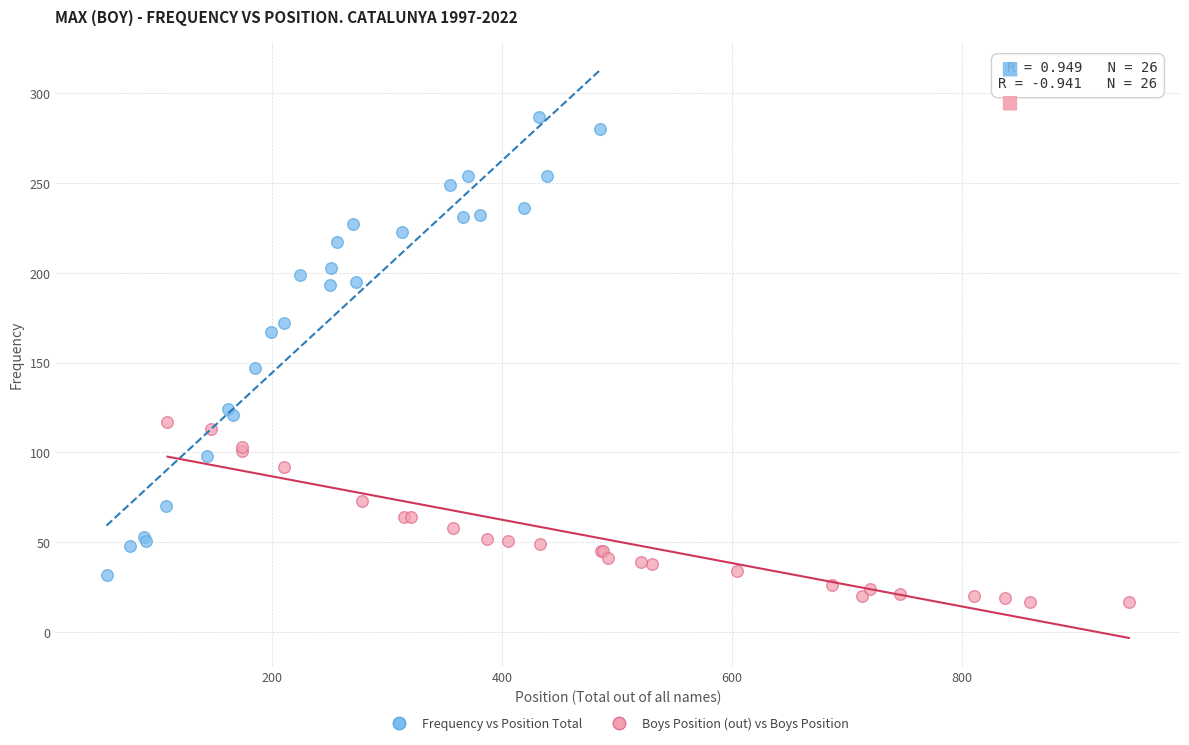

What are all the series names shown in the legend?

Frequency vs Position Total, Boys Position (out) vs Boys Position